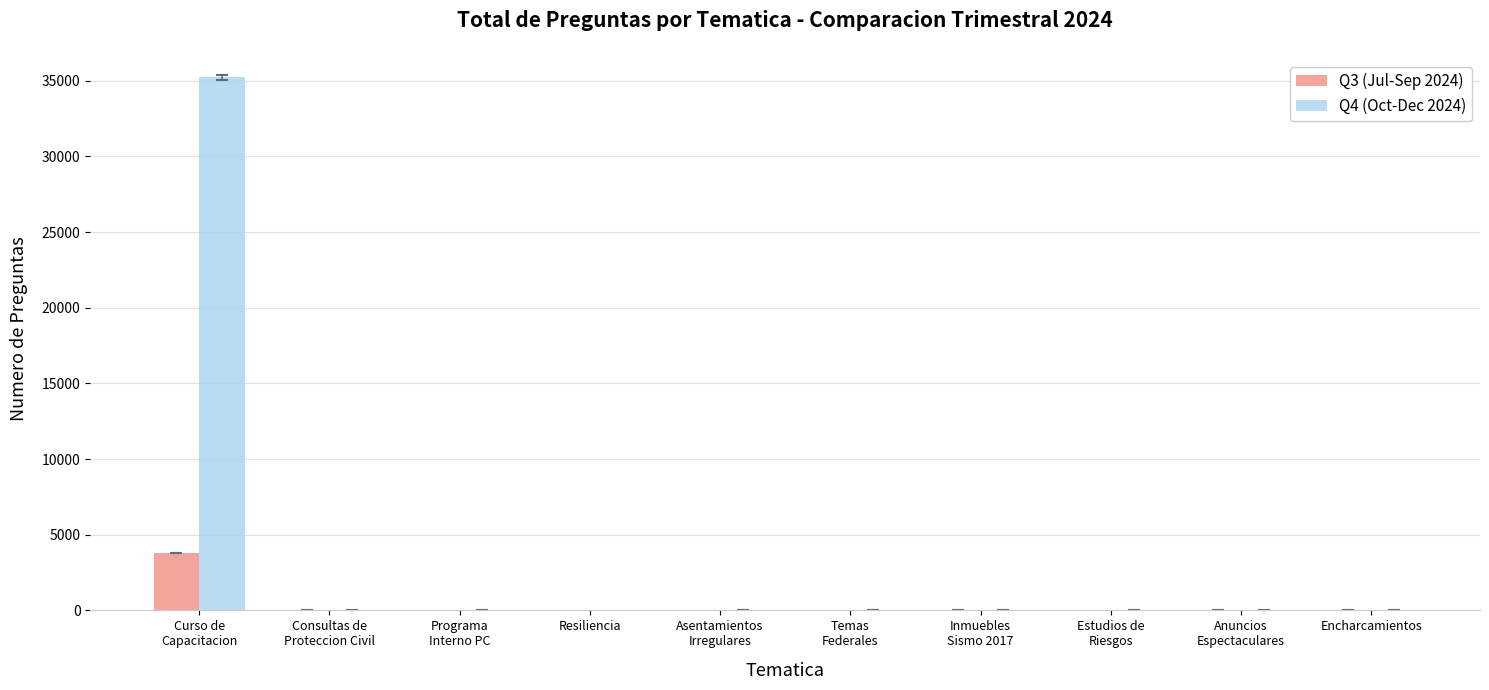

Which series has the largest total across all categories?

Q4 (Oct-Dec 2024)